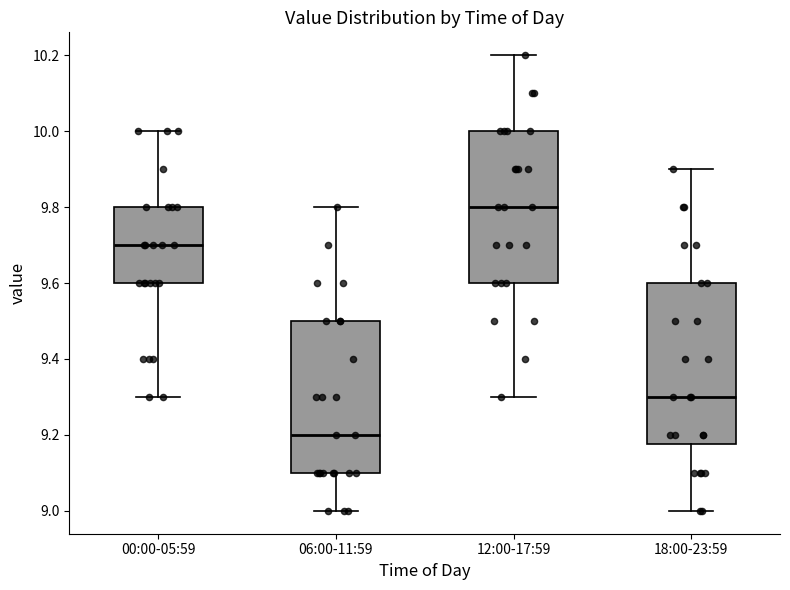

Reading left to right, read every box against the y-axis: the position of its median line, the range the box covers, and the ends of its whiskers. The values are not printed on the chart, so give them approximately, as read against the axis.

00:00-05:59: median 9.70, box 9.60 to 9.80, whiskers 9.30 to 10.00
06:00-11:59: median 9.20, box 9.10 to 9.50, whiskers 9.00 to 9.80
12:00-17:59: median 9.80, box 9.60 to 10.00, whiskers 9.30 to 10.20
18:00-23:59: median 9.30, box 9.18 to 9.60, whiskers 9.00 to 9.90